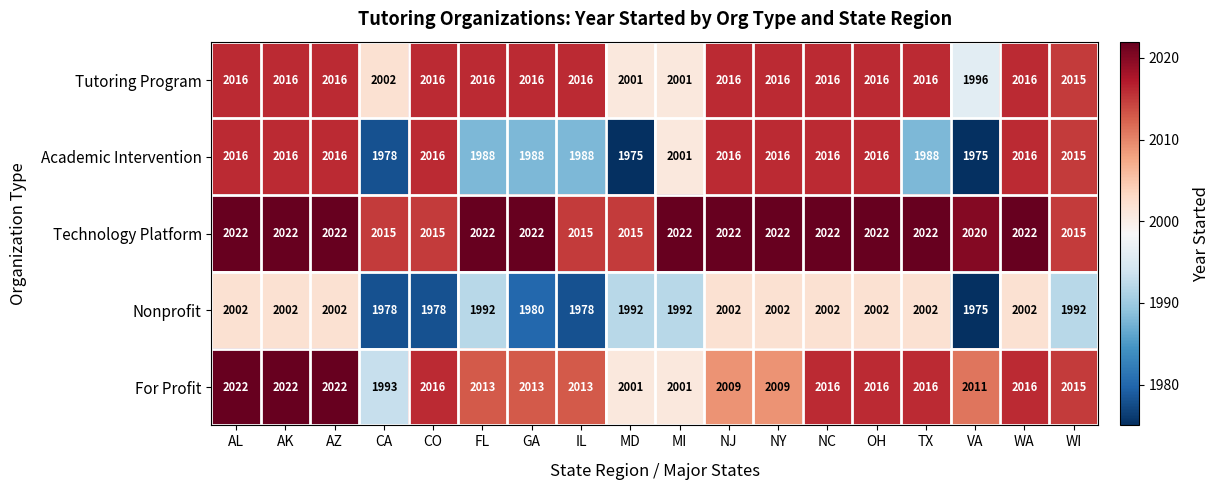

Between CA and WI, which series saw the biggest shift?

Academic Intervention